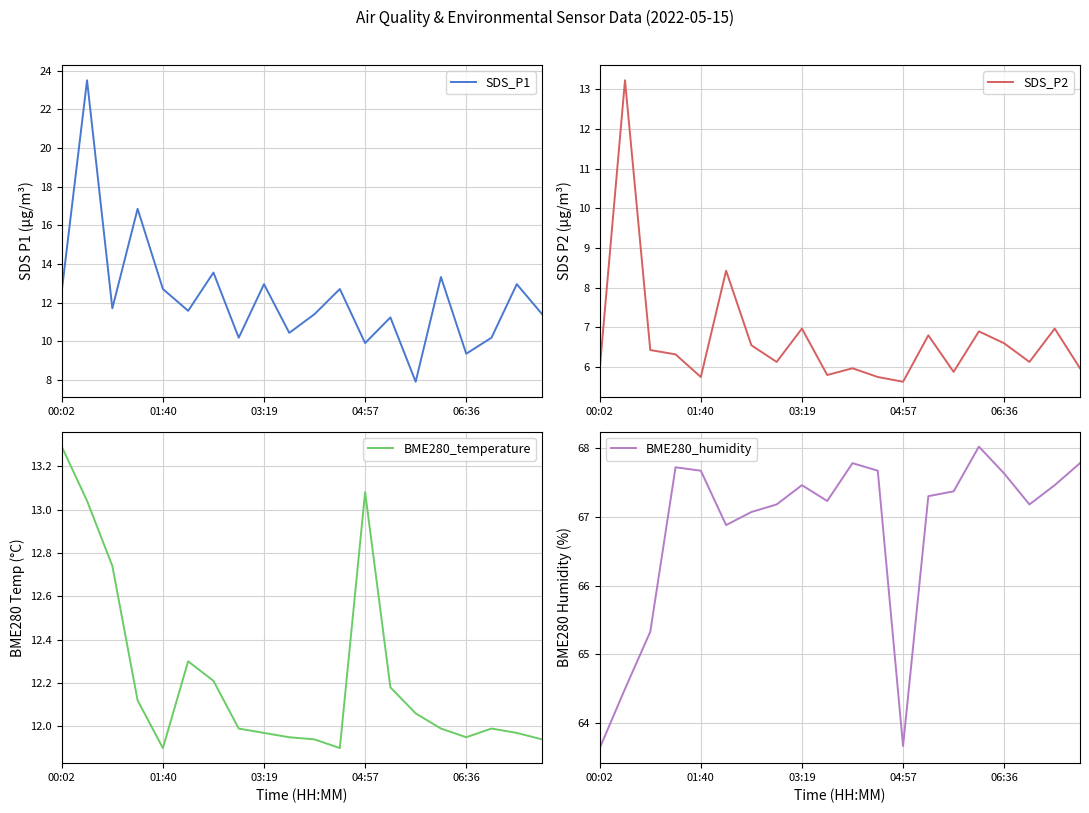

Which series has the widest spread of values?

SDS_P1